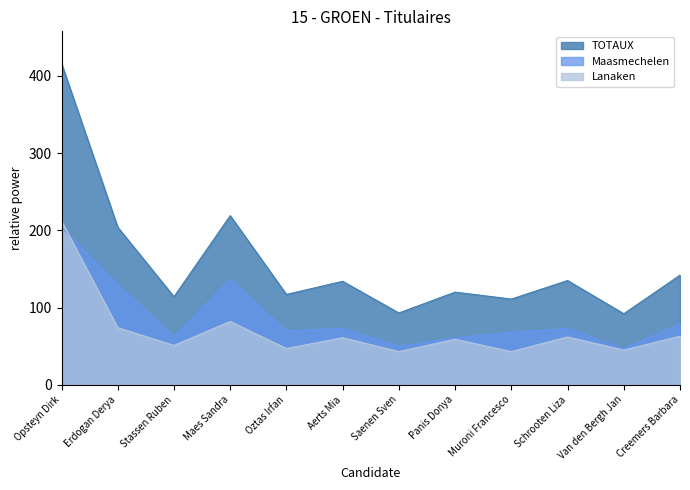

How many data points in Maasmechelen are above 73?

4